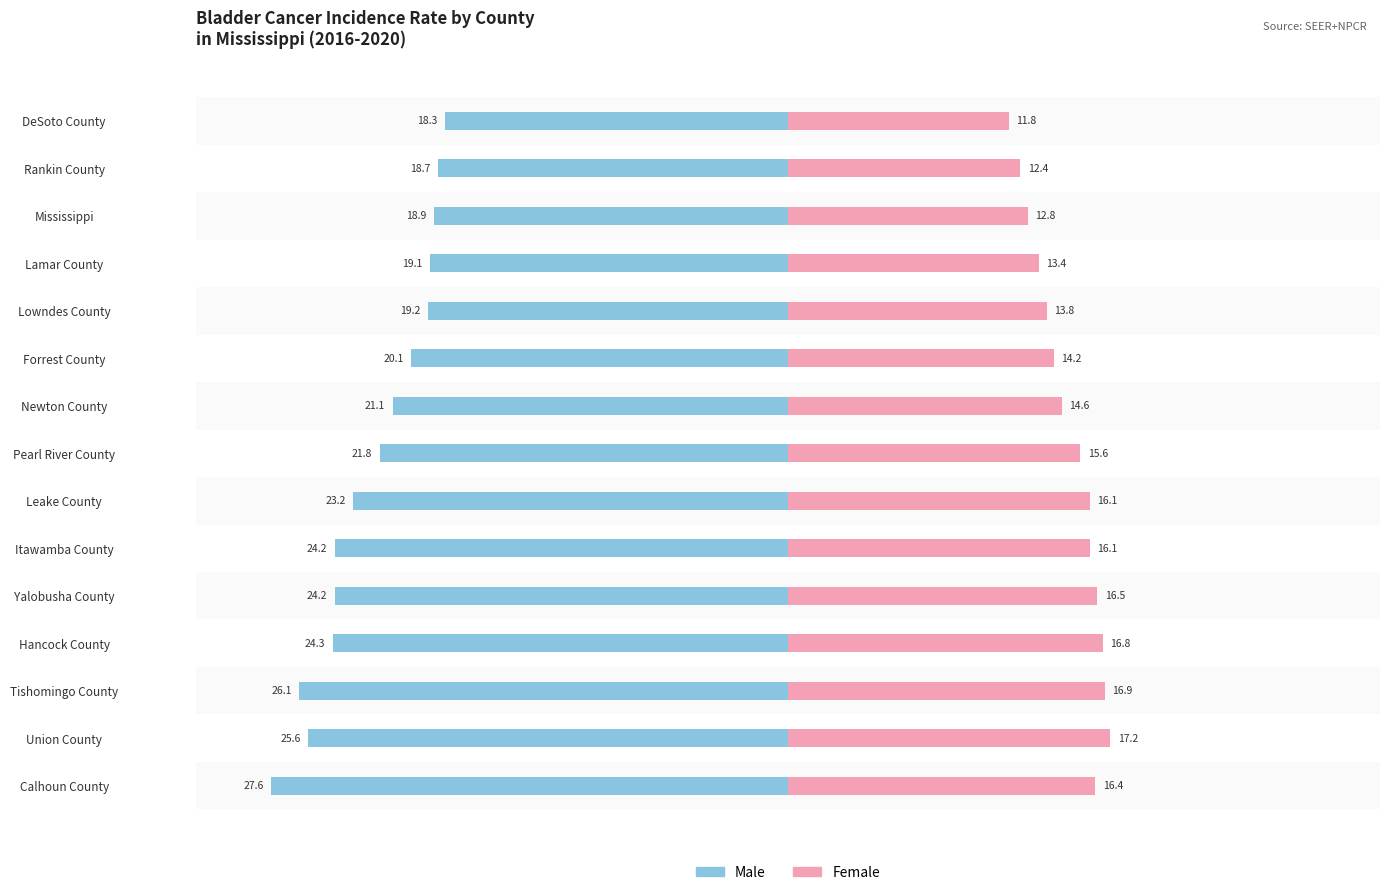

What is the difference between the maximum and minimum values in the Female series?

5.4